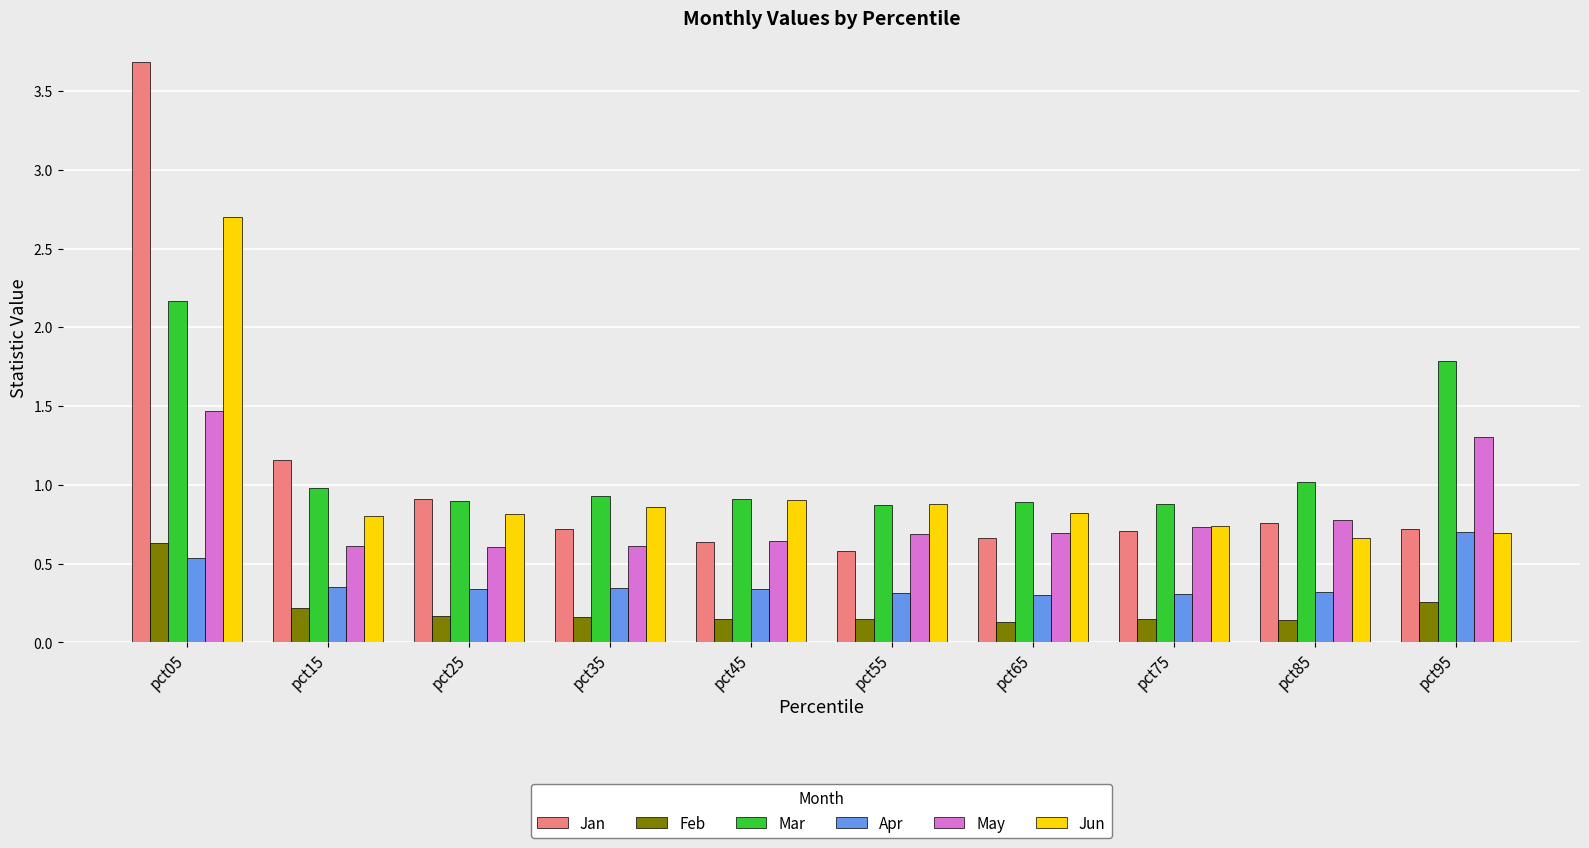

Which series has the widest spread of values?

Jan